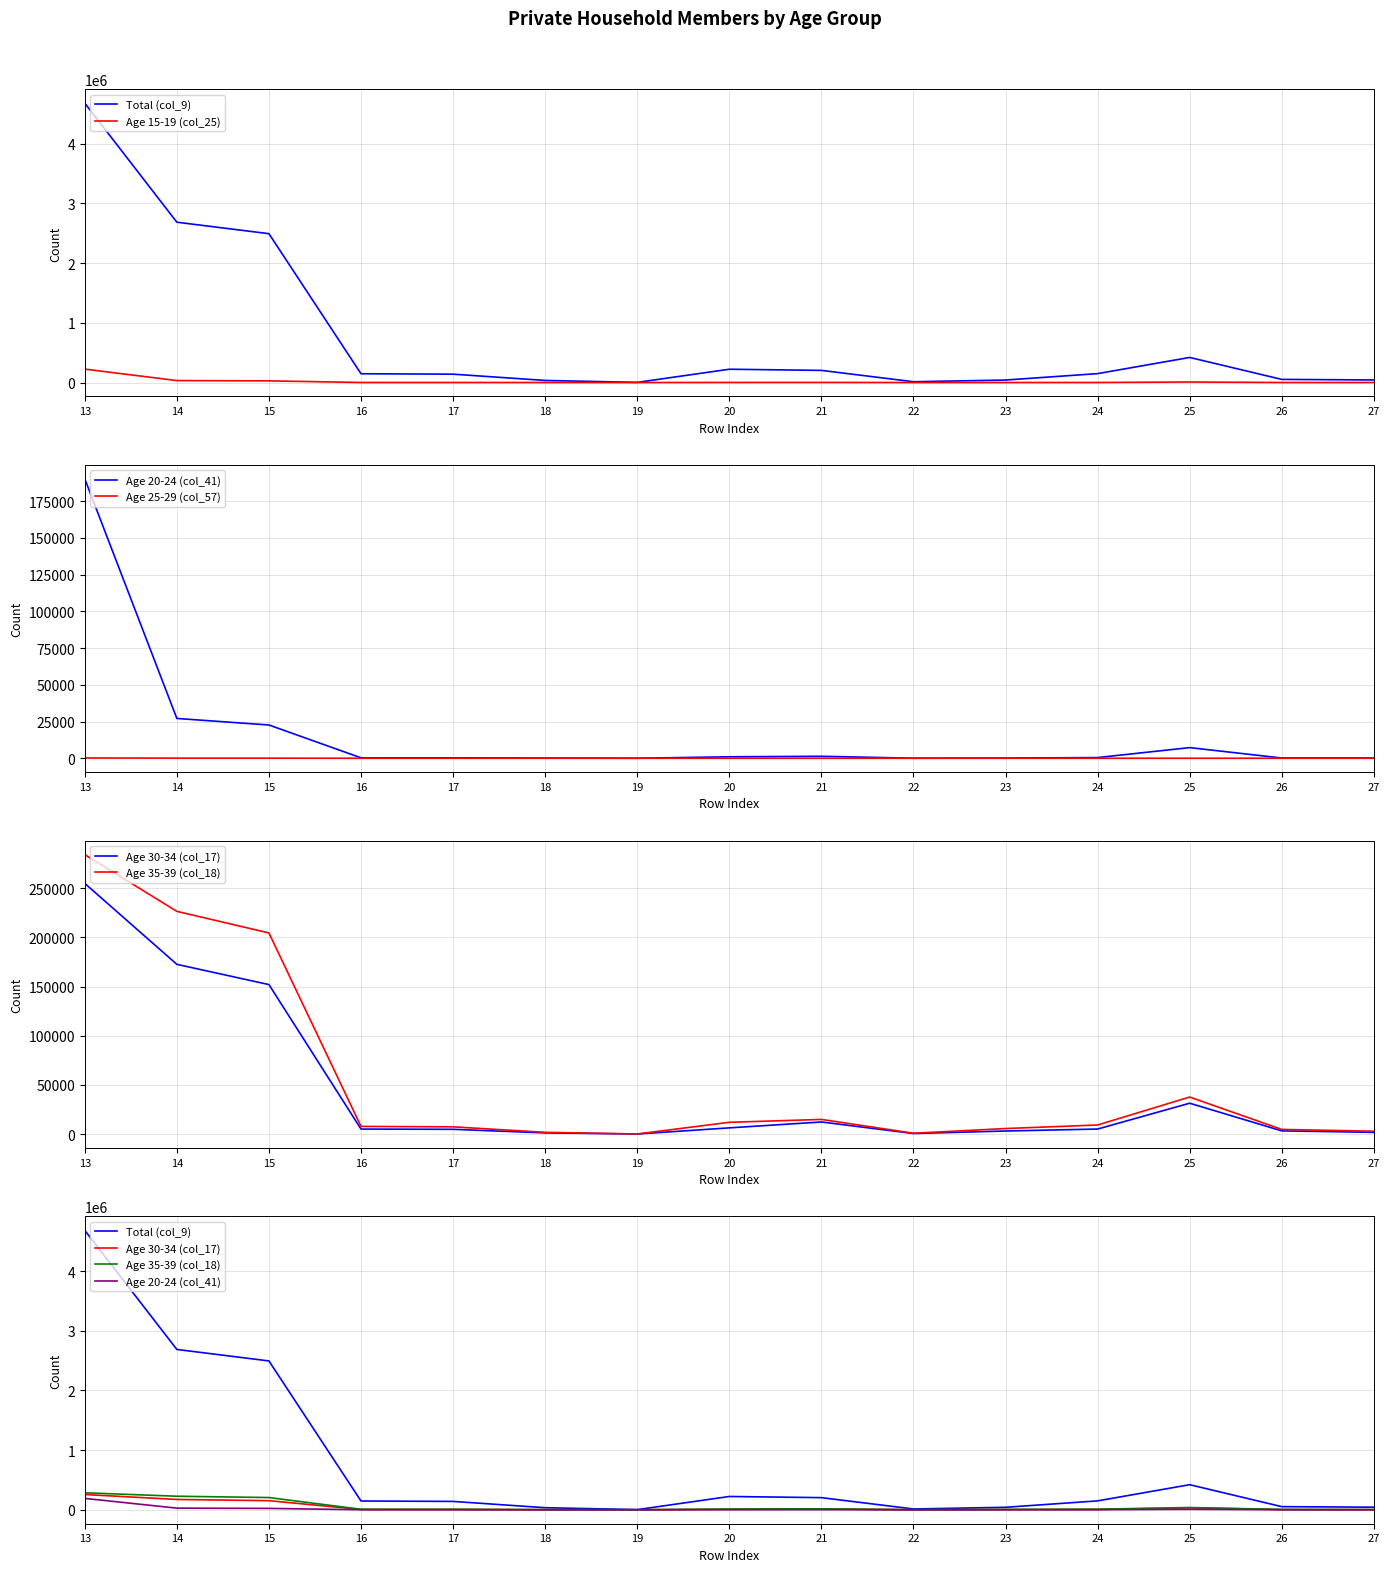

True or false: Age 35-39 (col_18) and Age 15-19 (col_25) cross at least once.

False